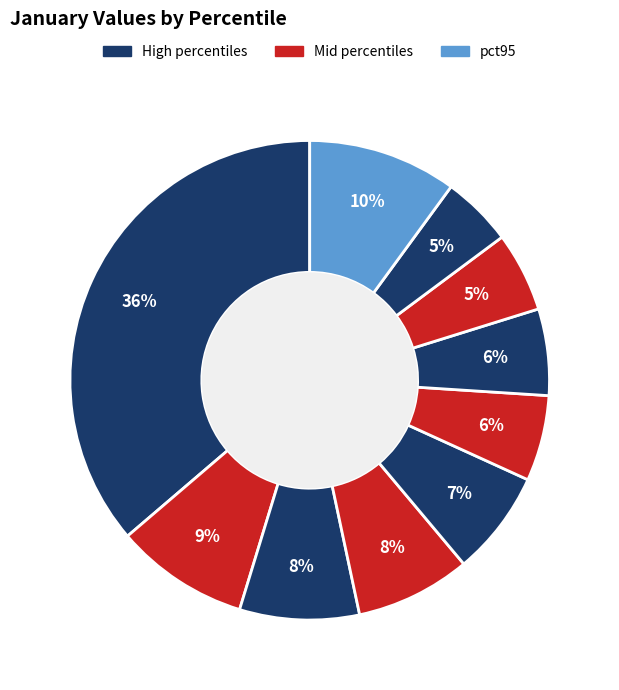

How many segments does this pie chart have?

10